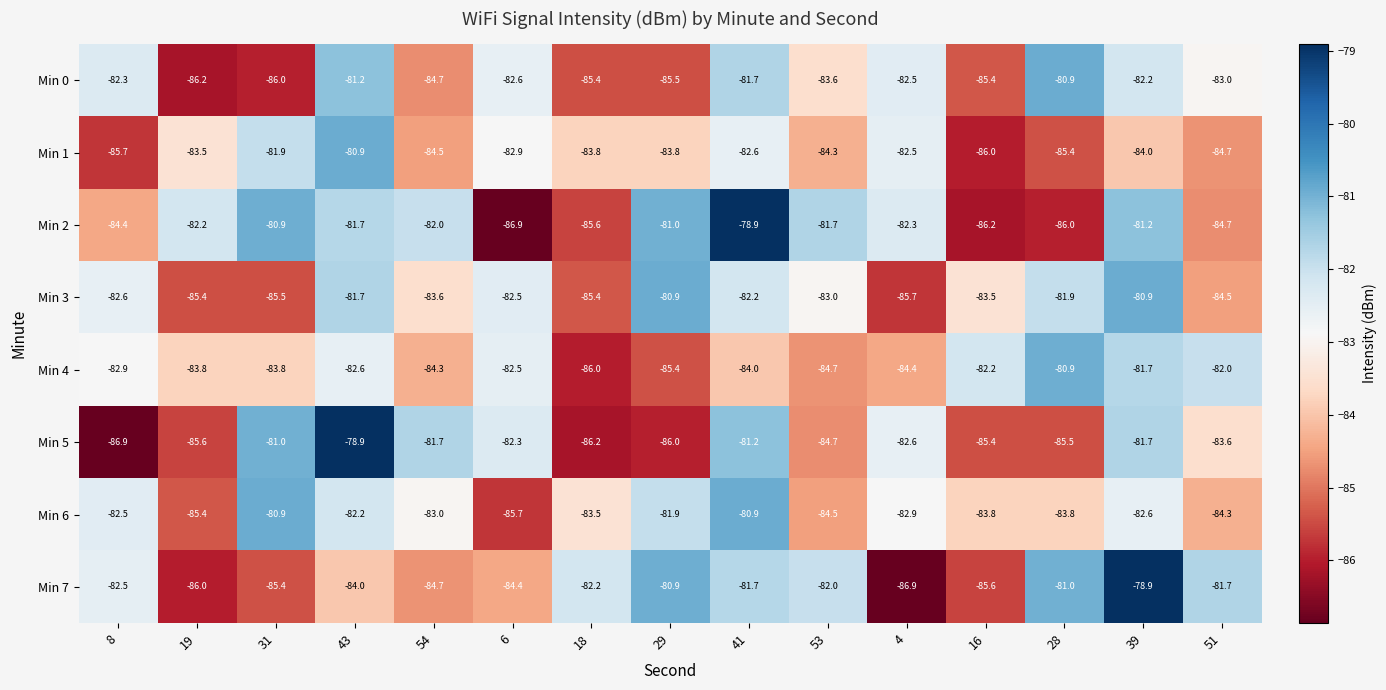

Where does the Min 7 series first go above -82?

29